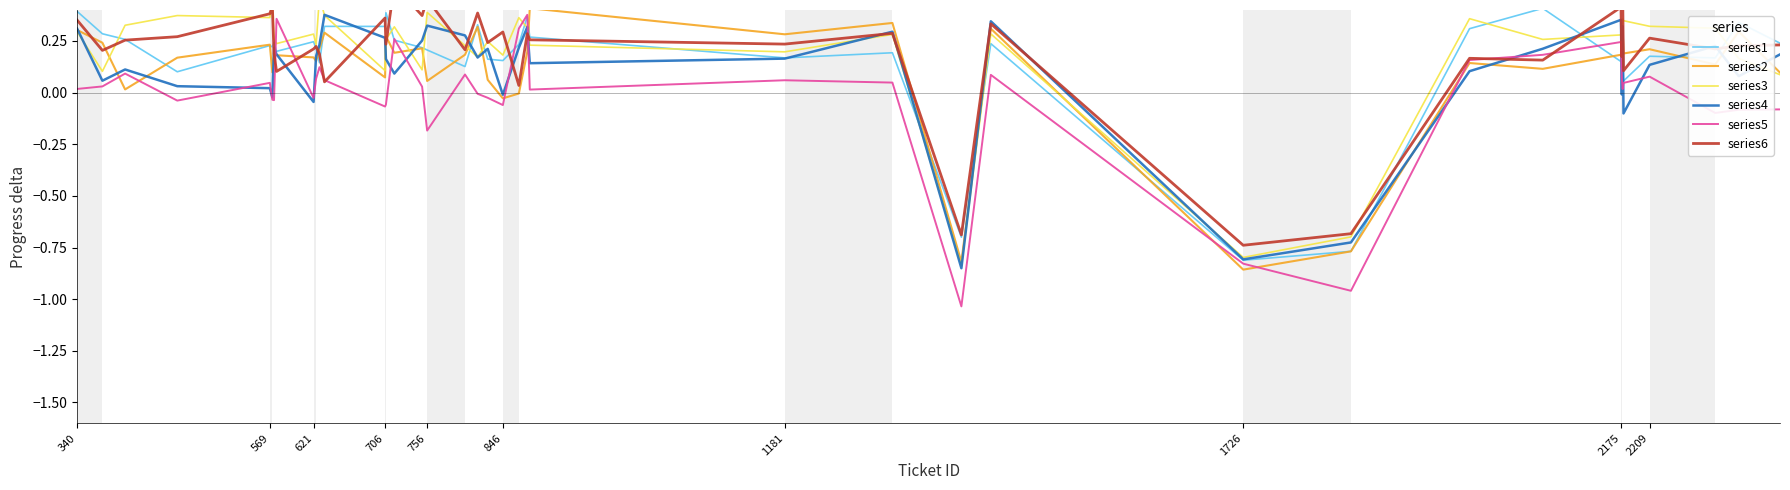

Which series ends up on top after the final intersection of series4 and series3?

series4